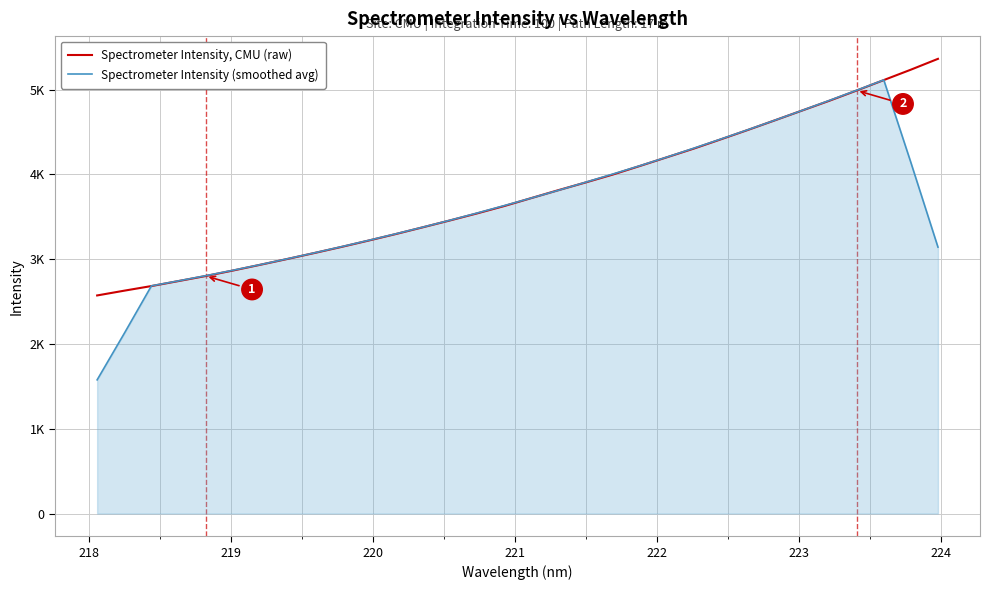

Is this an area chart (filled region under the line)?

Yes